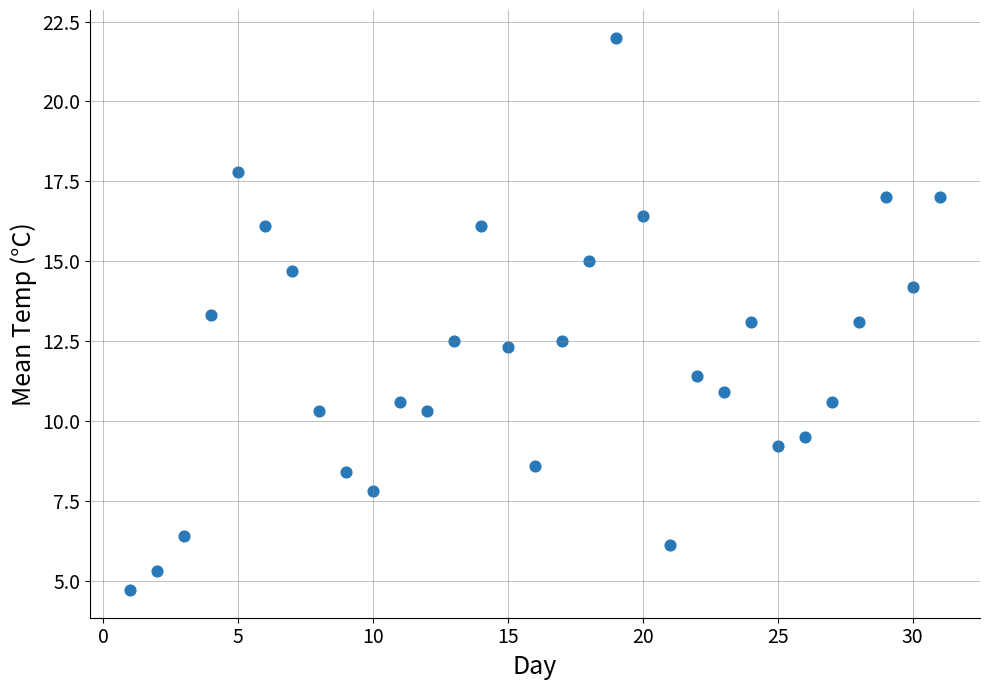

What is the range of Y values (max minus min)?

17.3